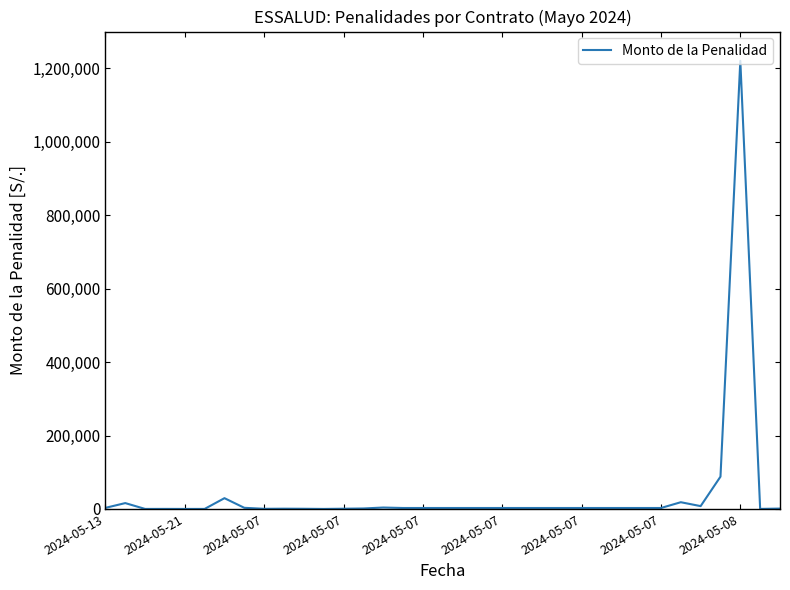

What is the difference between the second highest and second lowest values?

87958.2